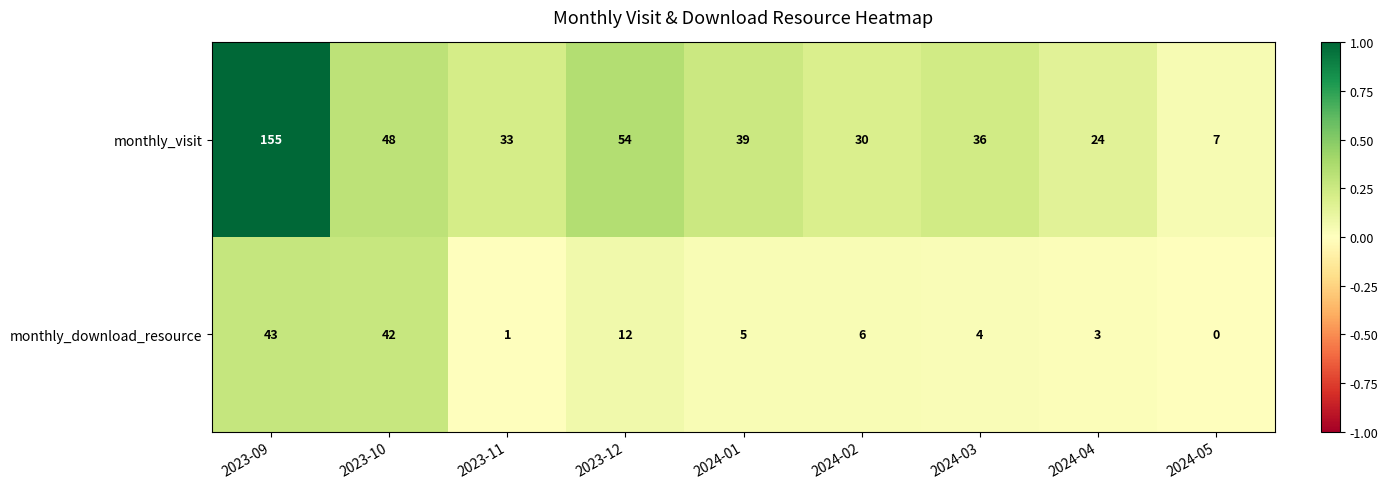

At which category is the sum across all series the highest?

2023-09